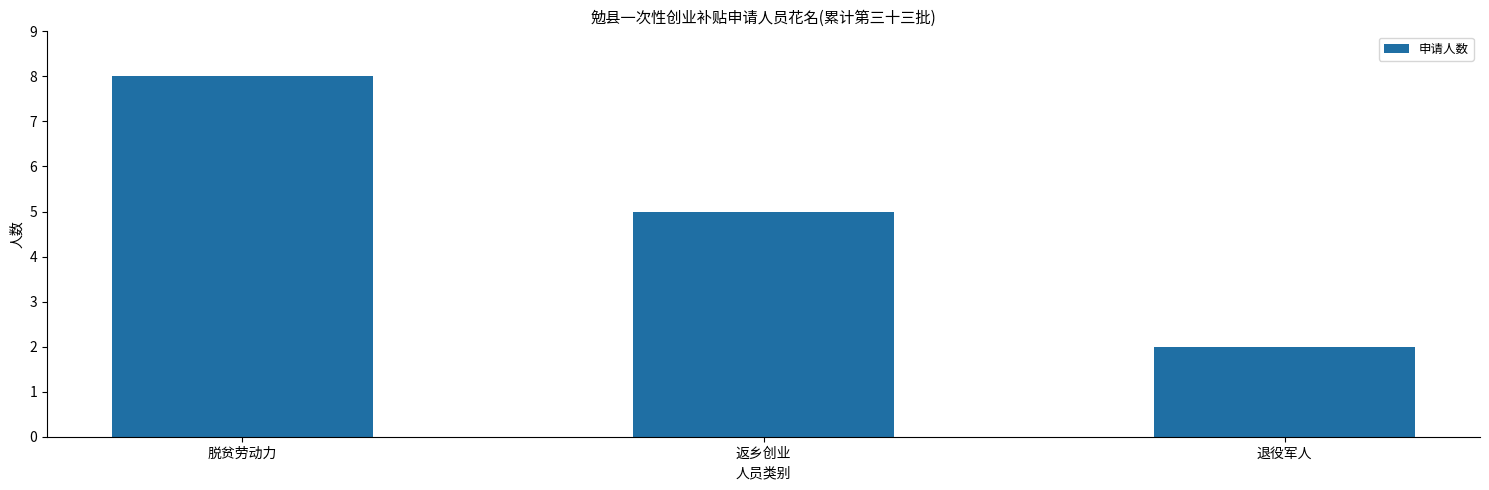

What is the label of the 2nd bar from the right?

返乡创业